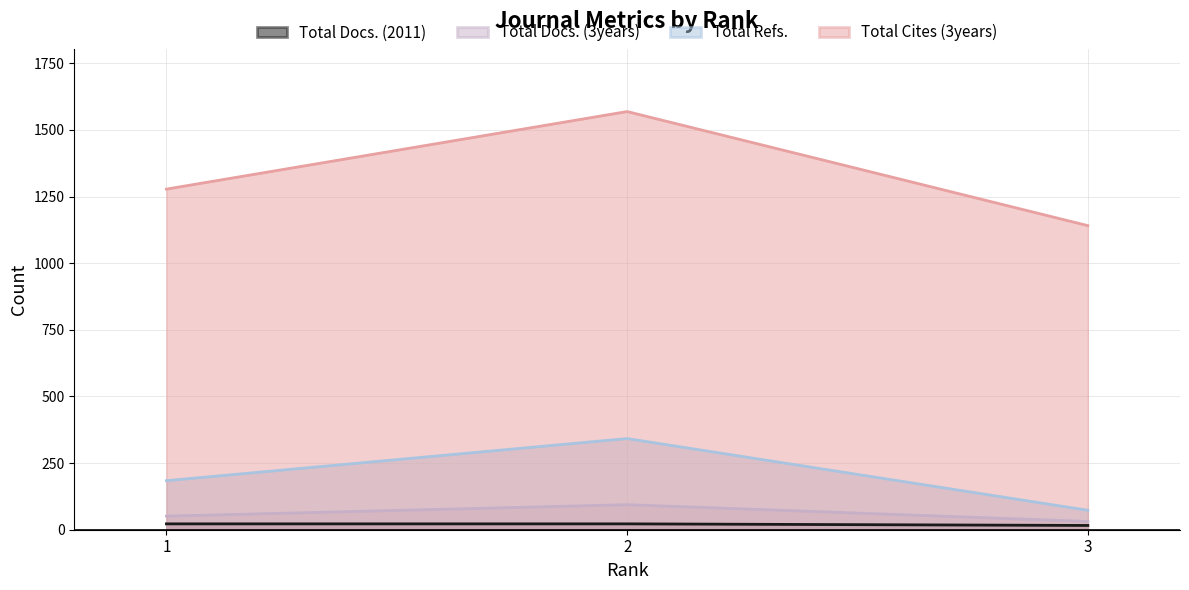

What is the highest value of the Total Cites (3years) series?

1569